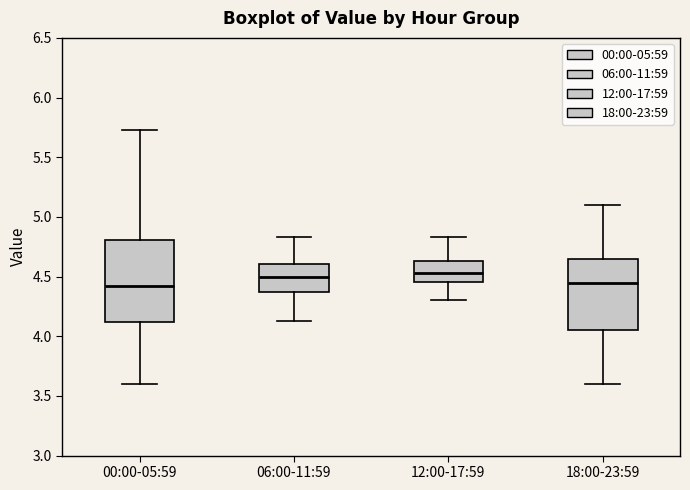

Reading left to right, read every box against the y-axis: the position of its median line, the range the box covers, and the ends of its whiskers. The values are not printed on the chart, so give them approximately, as read against the axis.

00:00-05:59: median 4.40, box 4.10 to 4.80, whiskers 3.60 to 5.75
06:00-11:59: median 4.50, box 4.35 to 4.60, whiskers 4.15 to 4.85
12:00-17:59: median 4.55, box 4.45 to 4.65, whiskers 4.30 to 4.85
18:00-23:59: median 4.45, box 4.05 to 4.65, whiskers 3.60 to 5.10